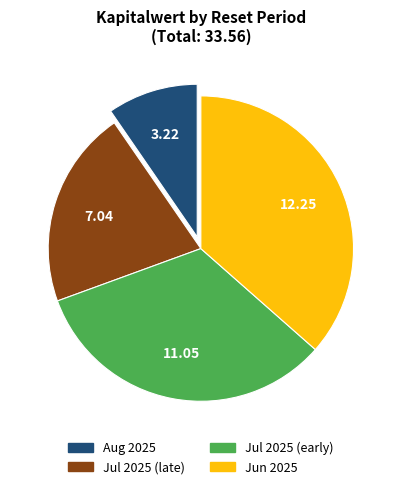

Is there any slice that represents more than half of the pie?

No